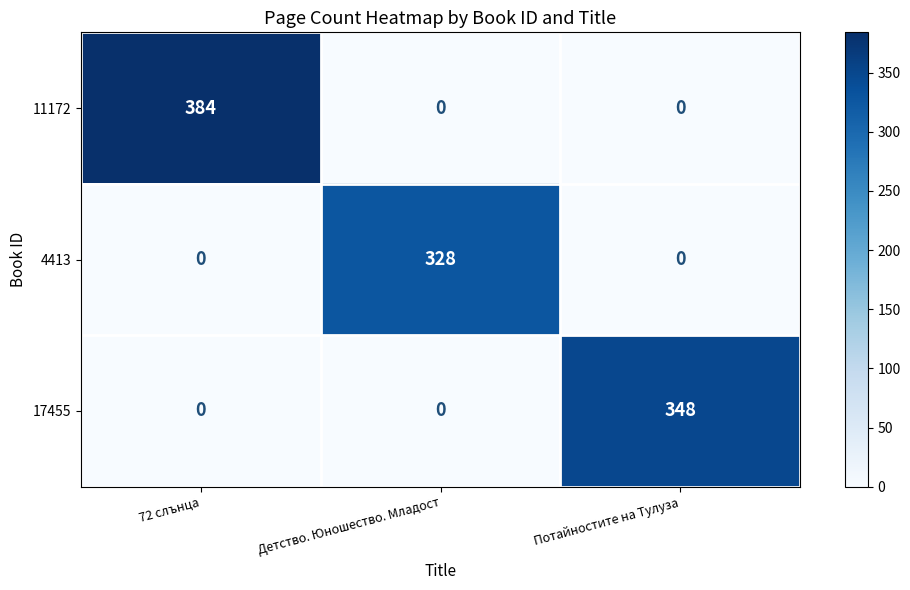

What is the difference between the highest and lowest values at Потайностите на Тулуза?

348